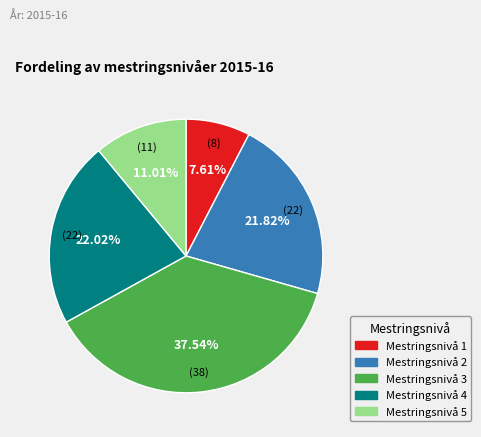

What percentage is NOT represented by Mestringsnivå 1?

92.4%